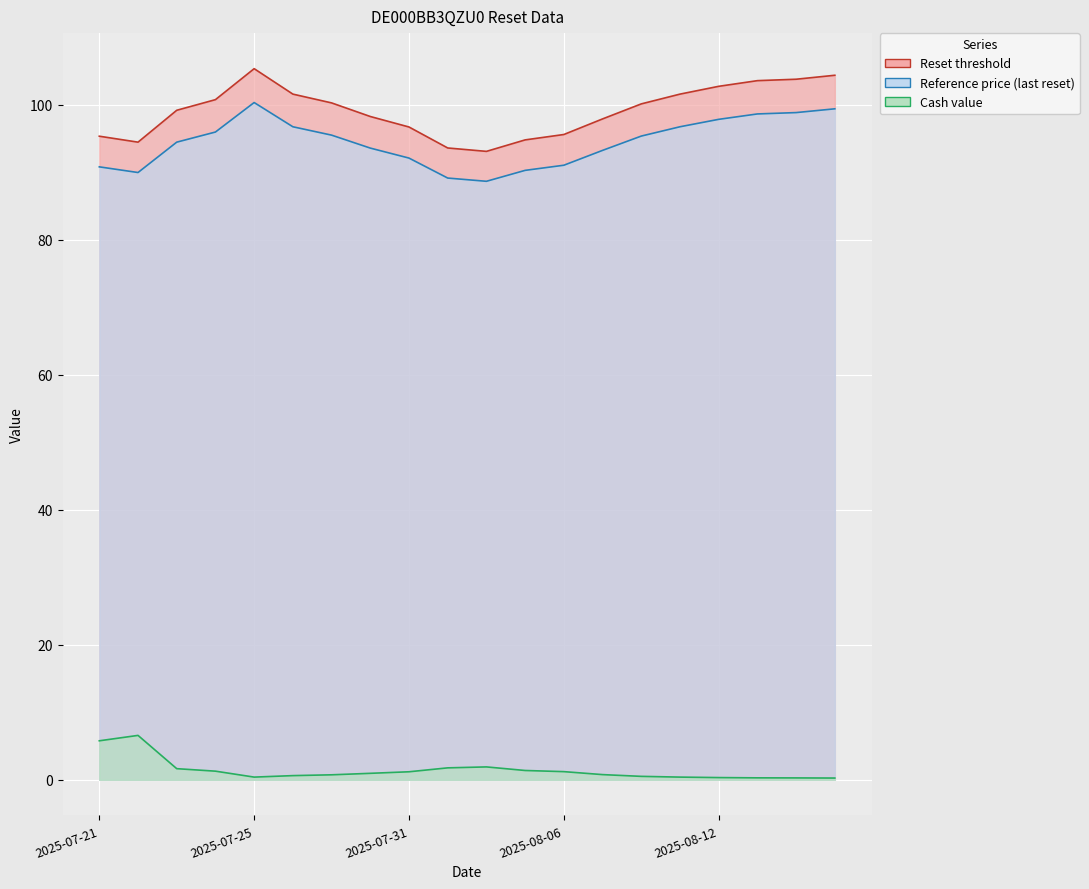

How many lines are shown in the chart?

3